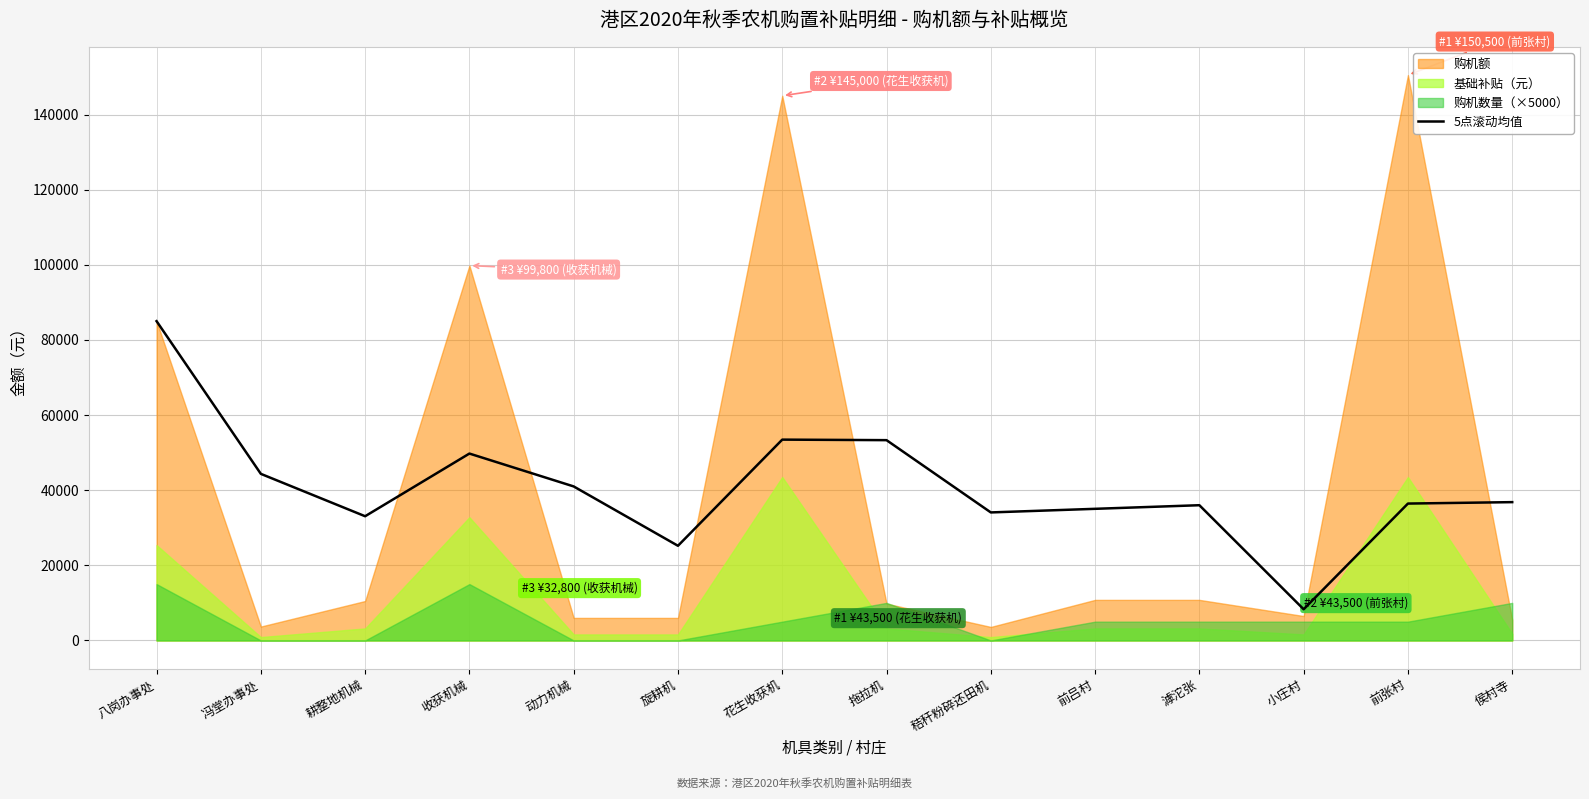

The chart shows a value of 7239.5 at 滹沱张. True or false?

False